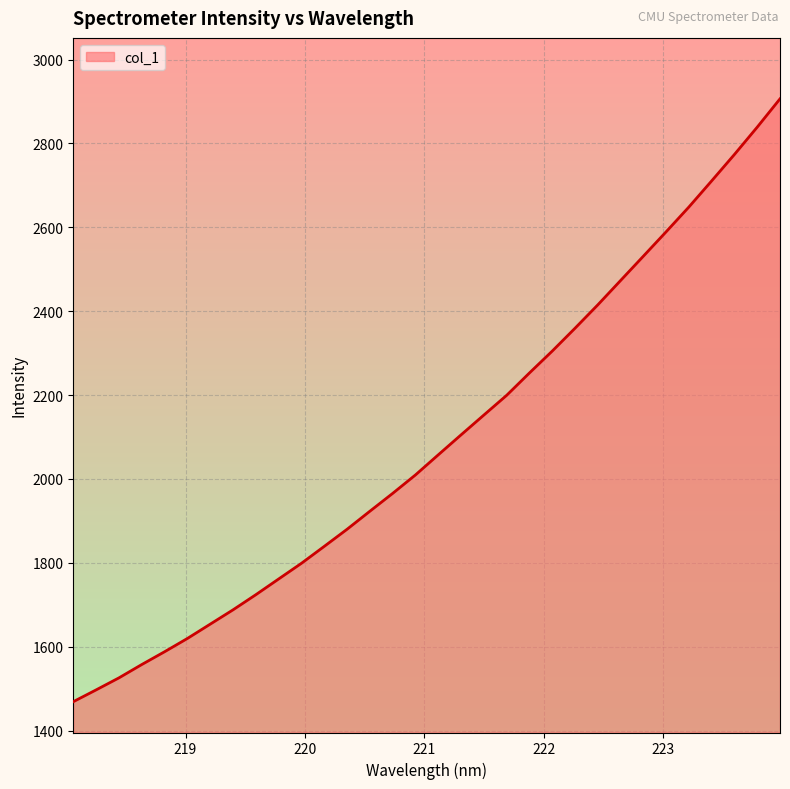

What is the minimum value shown in the chart?

1469.1